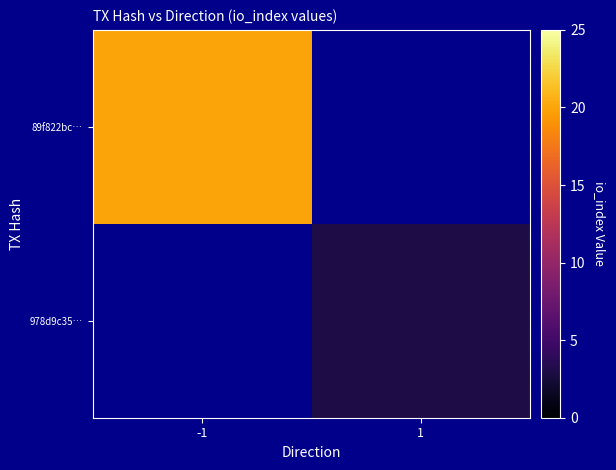

What is the minimum value for 89f822bc…?

20.0